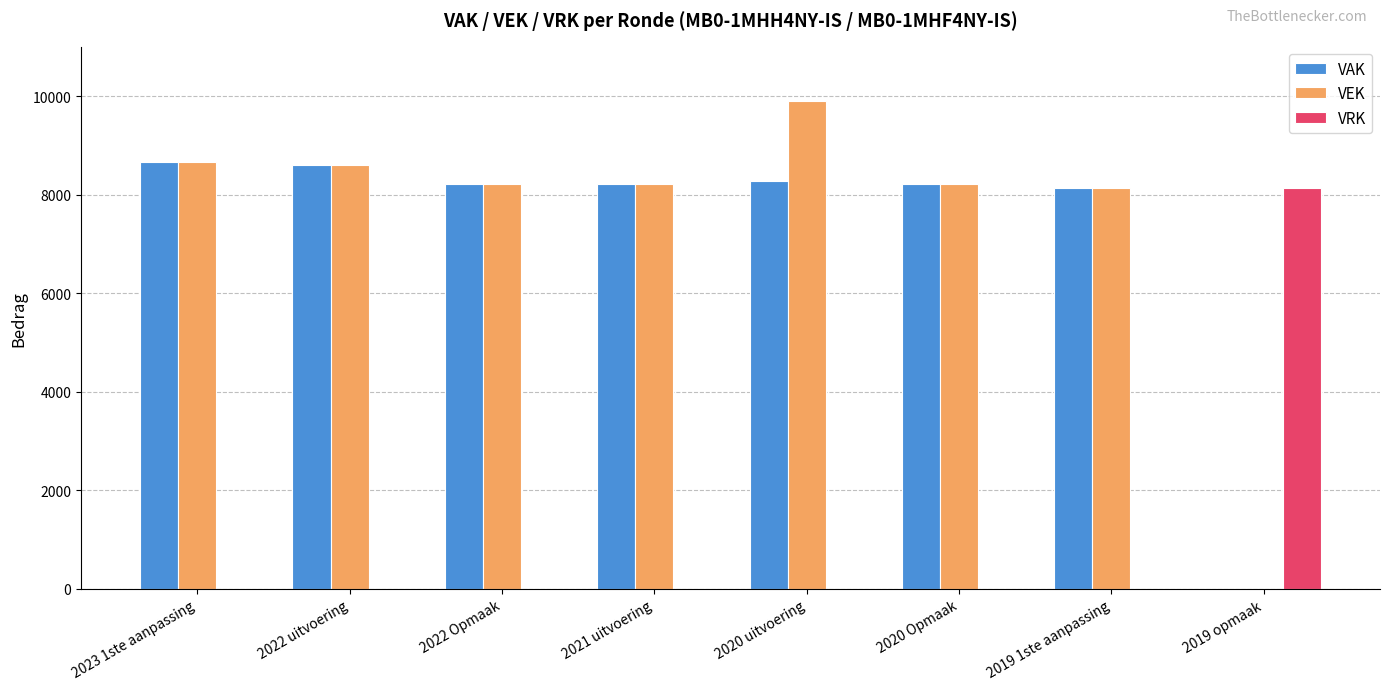

What is the maximum value shown in the chart?

9894